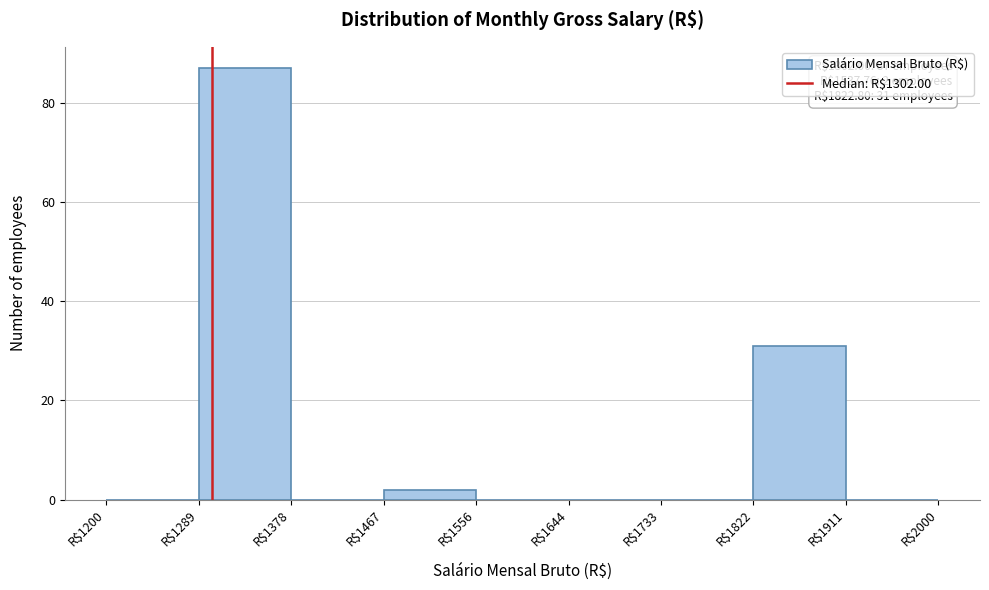

Over which range of the x-axis is the bar tallest?

1290 to 1380